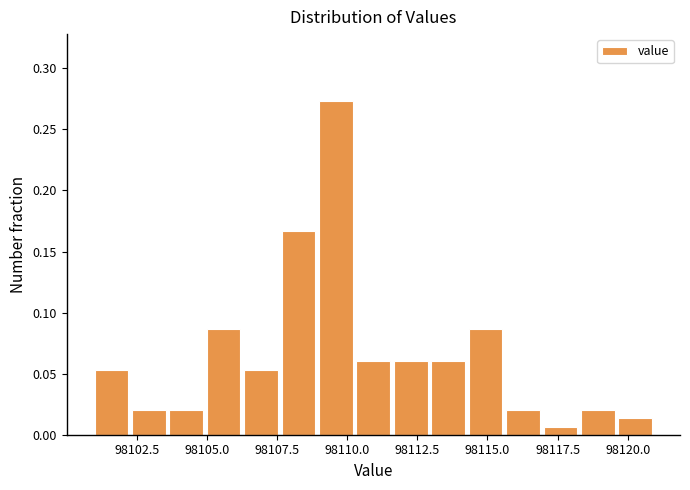

Read against the x-axis, roughly where is the centre of the tallest bar?

98109.5